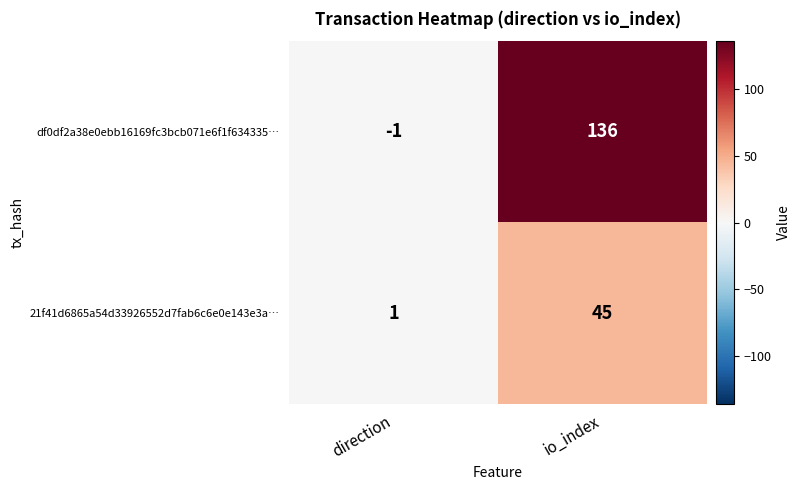

The value of 21f41d6865a54d33926552d7fab6c6e0e143e3a… at direction is 0. True or false?

False